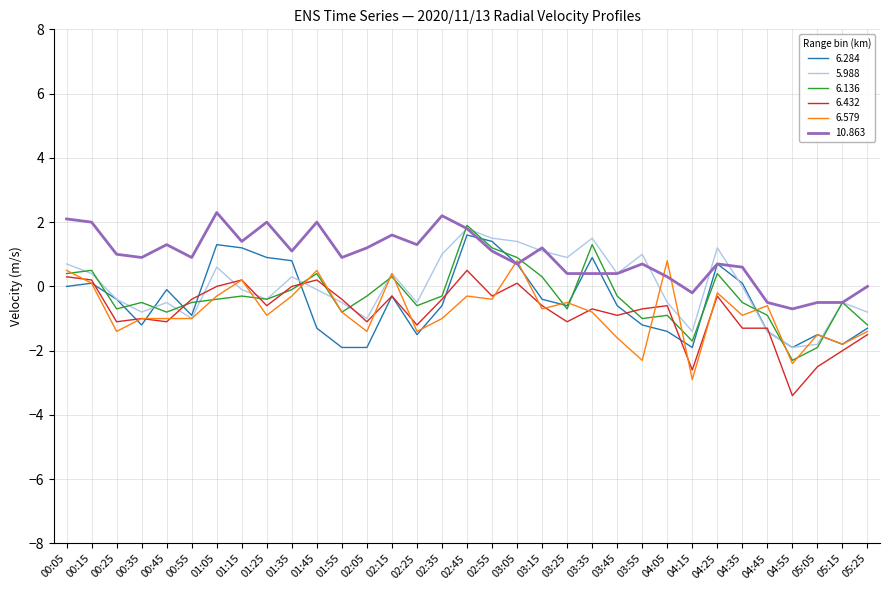

What is the highest value of the 10.863 series?

2.3